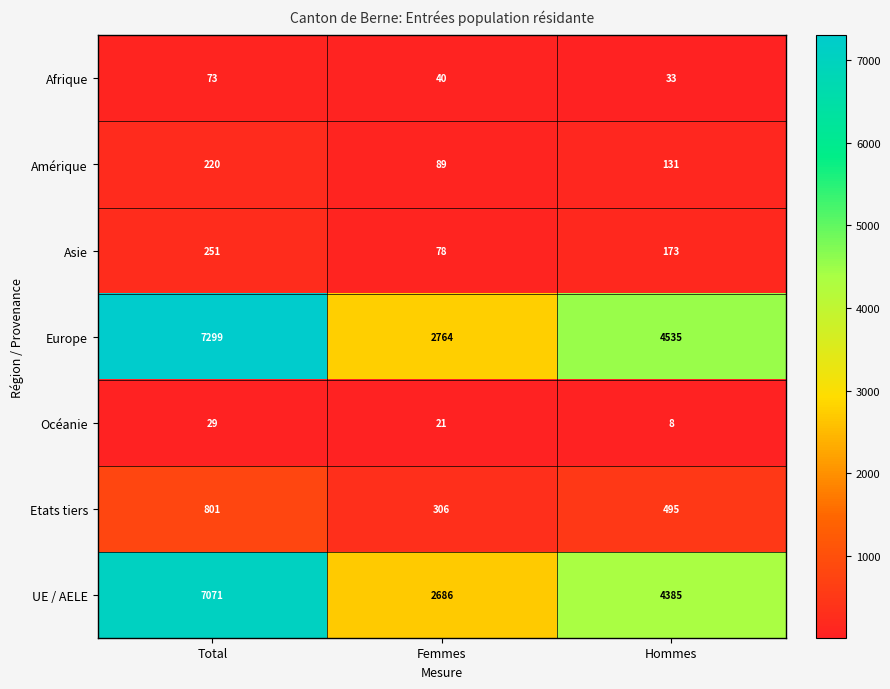

At which label does UE / AELE first exceed 4385?

Total